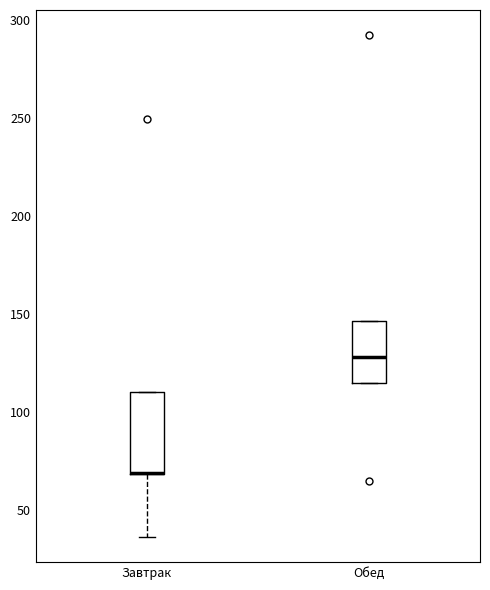

Where is the lower edge of the box for Обед on the y-axis? The values are not printed on the chart, so give them approximately, as read against the axis.

115